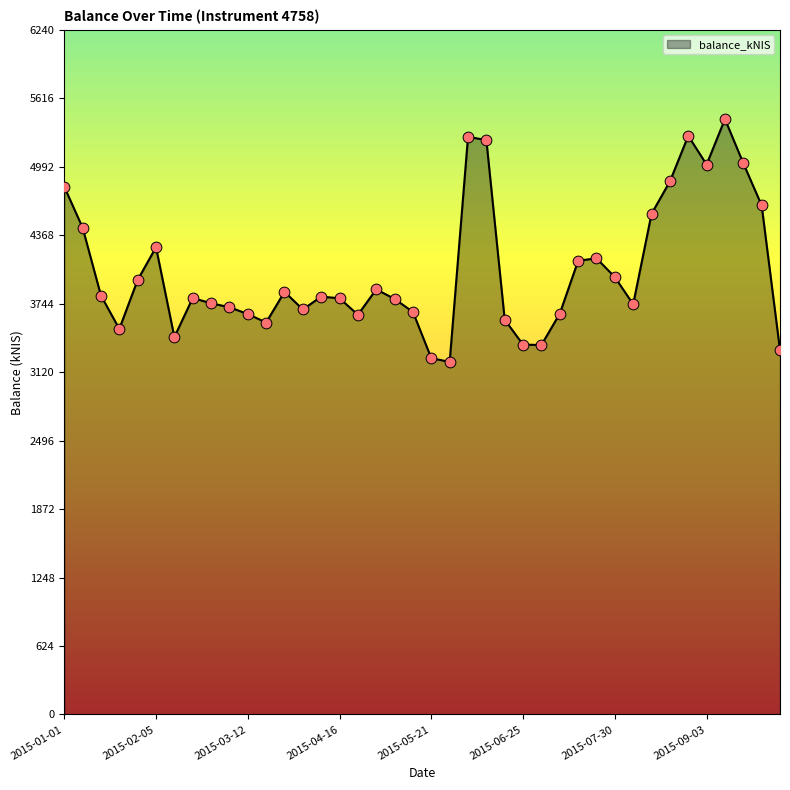

What is the difference between the maximum and minimum values?

2212.8